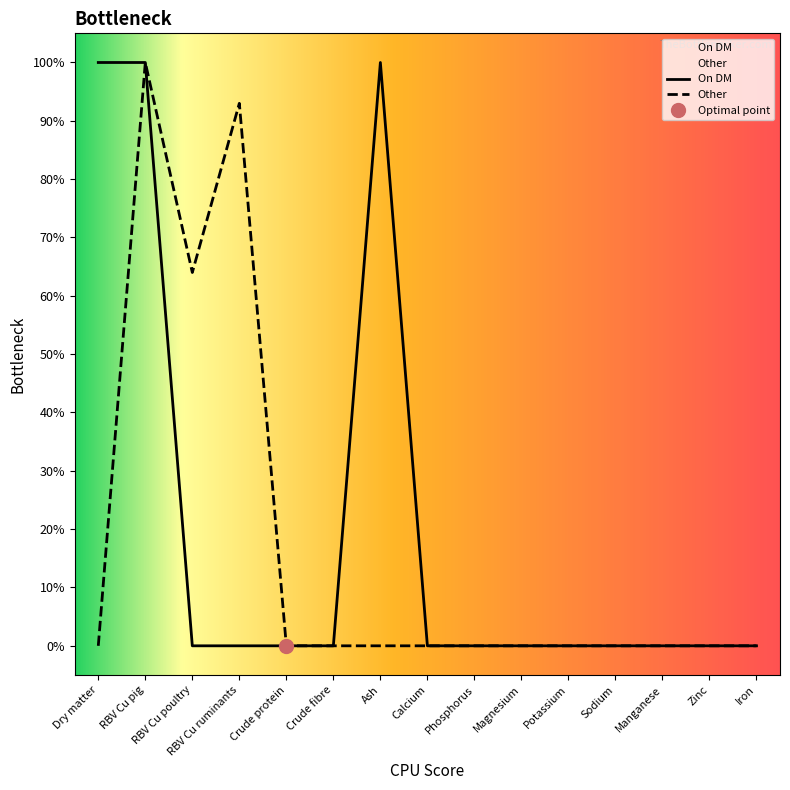

Is the value of On DM at RBV Cu poultry greater than the value of Other at Potassium?

No